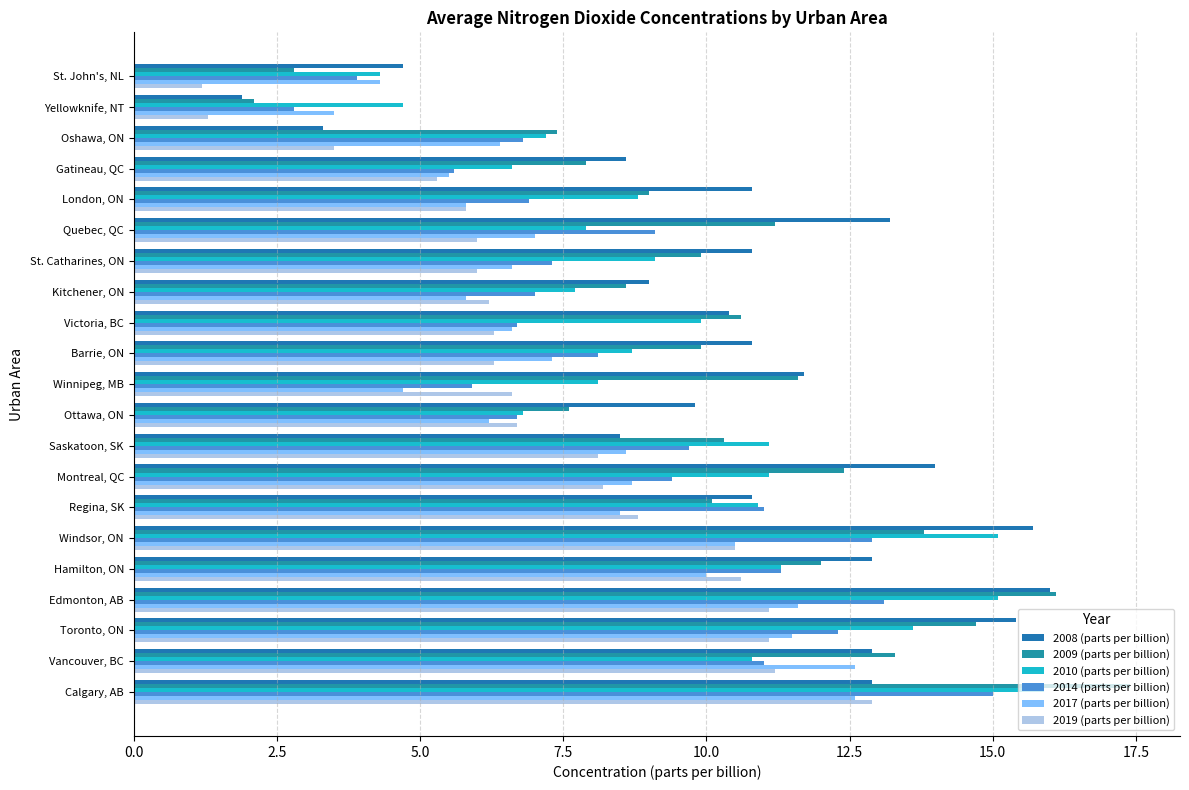

What are all the series names shown in the legend?

2008 (parts per billion), 2009 (parts per billion), 2010 (parts per billion), 2014 (parts per billion), 2017 (parts per billion), 2019 (parts per billion)